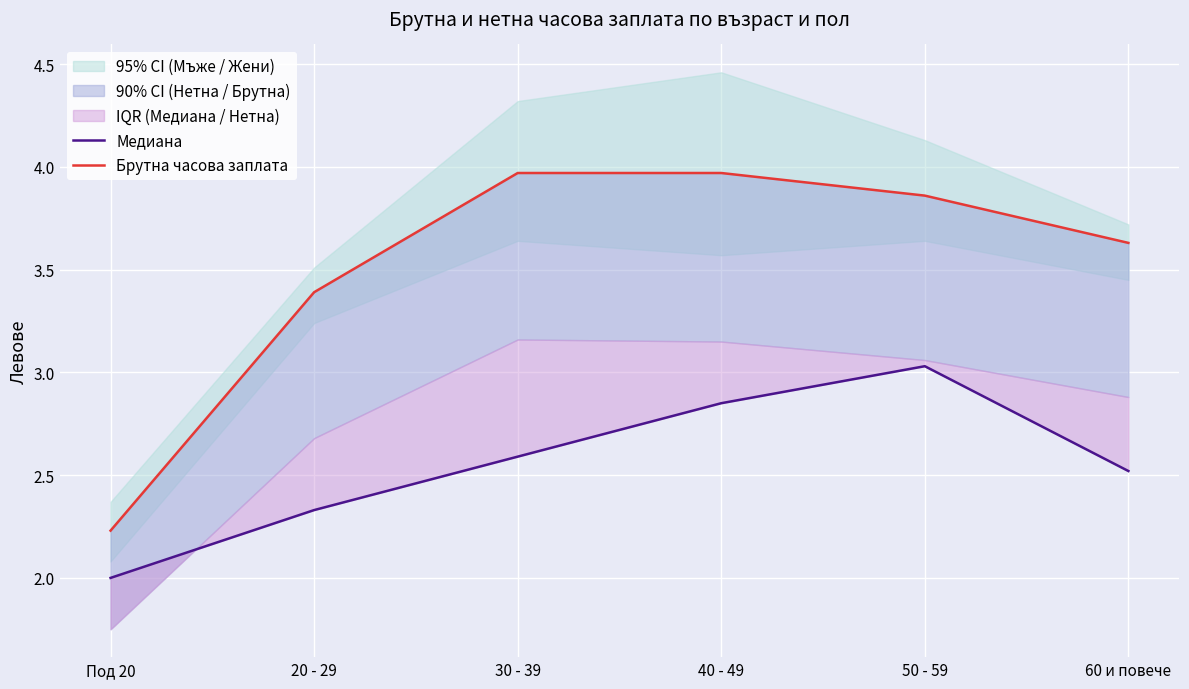

What is the value of the Медиана point at the 6th from the left?

2.5